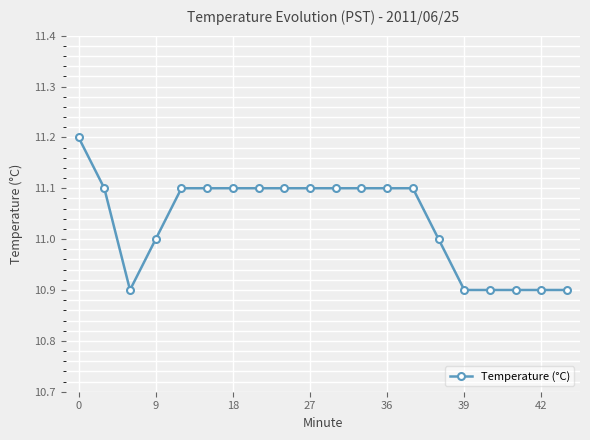

Reading left to right, what are all the values shown in this chart?

11.2	11.1	10.9	11.0	11.1	11.1	11.1	11.1	11.1	11.1	11.1	11.1	11.1	11.1	11.0	10.9	10.9	10.9	10.9	10.9